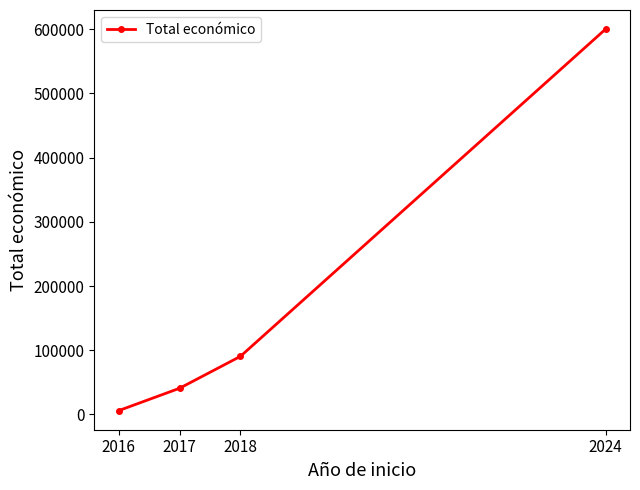

Reading right to left, what are all the values shown in this chart?

2024=600000	2018=90474	2017=40814	2016=6000